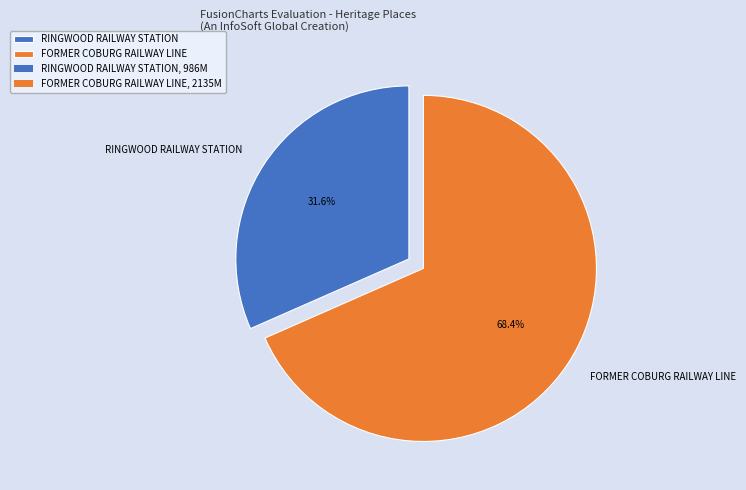

What is the ratio of the value at RINGWOOD RAILWAY STATION to the value at FORMER COBURG RAILWAY LINE?

0.5